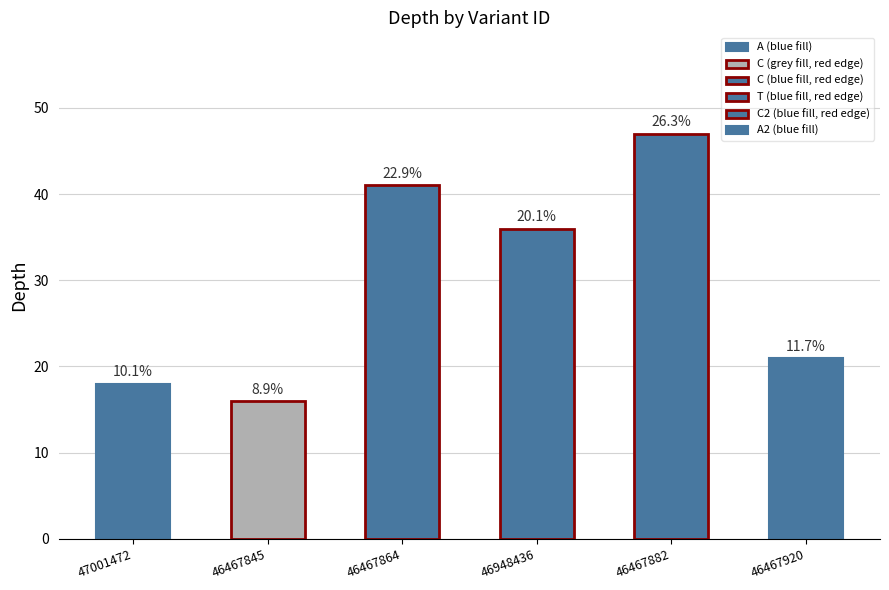

How many data points are above 36?

2